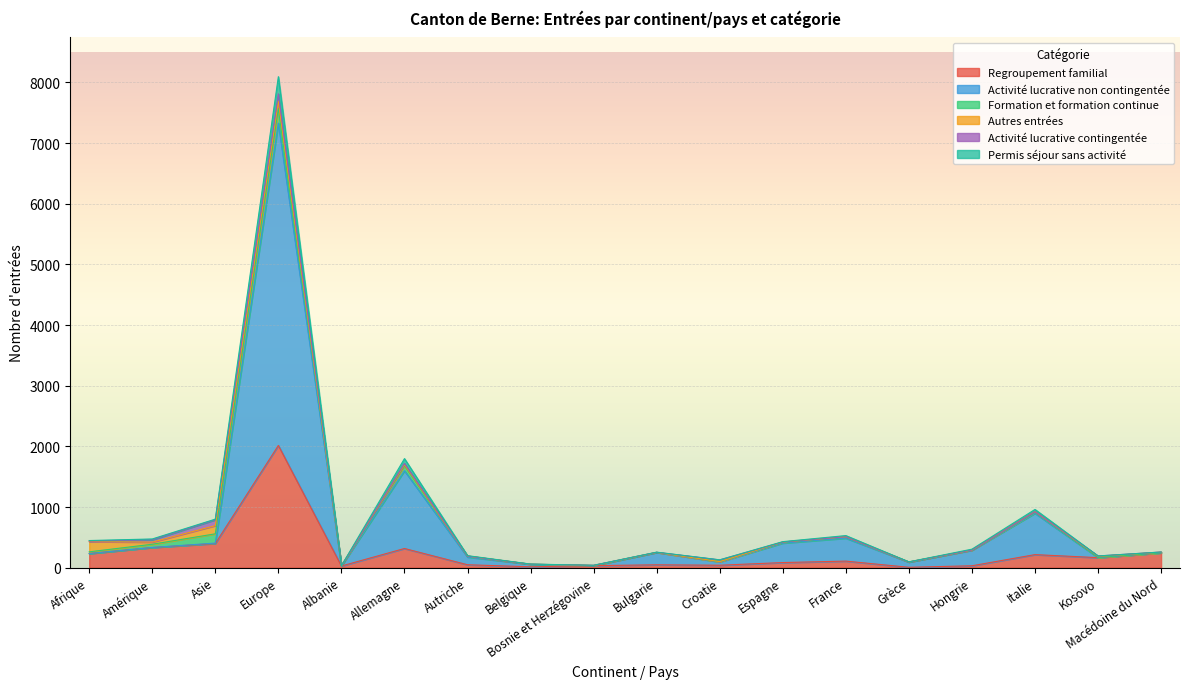

What is the label of the 7th point from the left?

Autriche